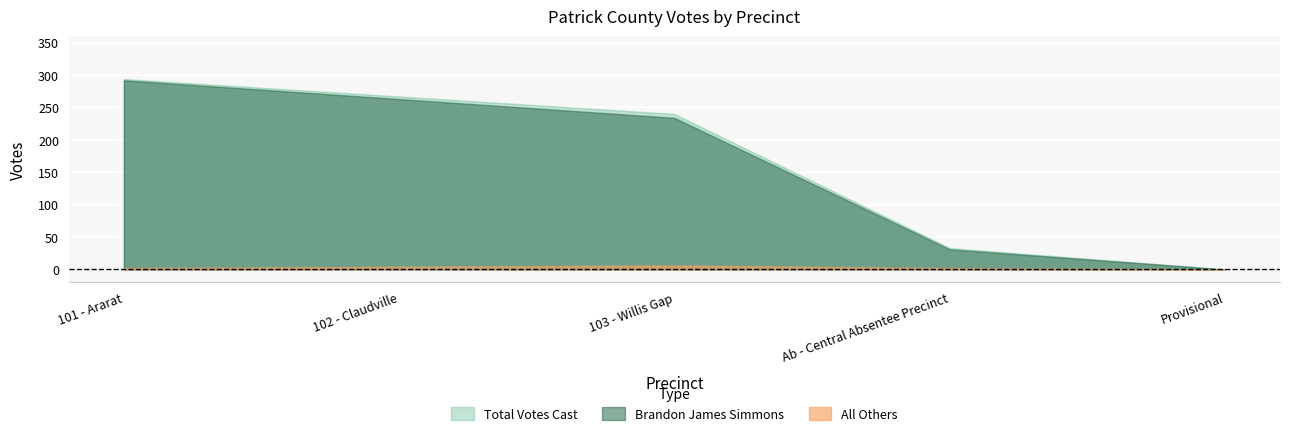

Which series changed the most between 102 - Claudville and 103 - Willis Gap?

Brandon James Simmons